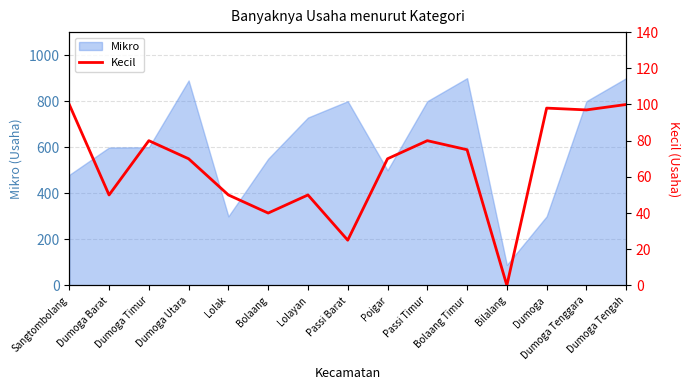

Reading right to left, what are all the values shown in this chart?

Dumoga Tengah=100	Dumoga Tenggara=97	Dumoga=98	Bilalang=0	Bolaang Timur=75	Passi Timur=80	Poigar=70	Passi Barat=25	Lolayan=50	Bolaang=40	Lolak=50	Dumoga Utara=70	Dumoga Timur=80	Dumoga Barat=50	Sangtombolang=100